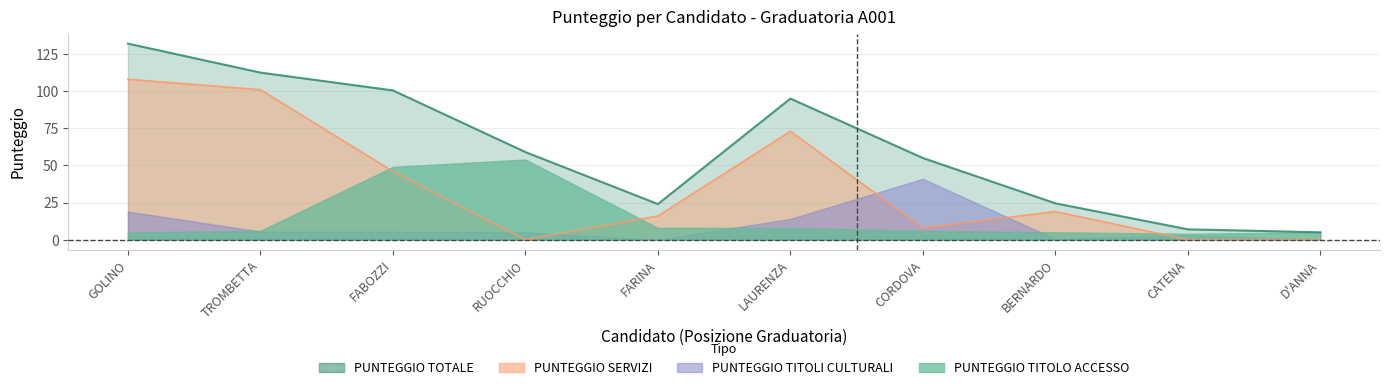

How many interior local valleys does the PUNTEGGIO TOTALE series have?

1